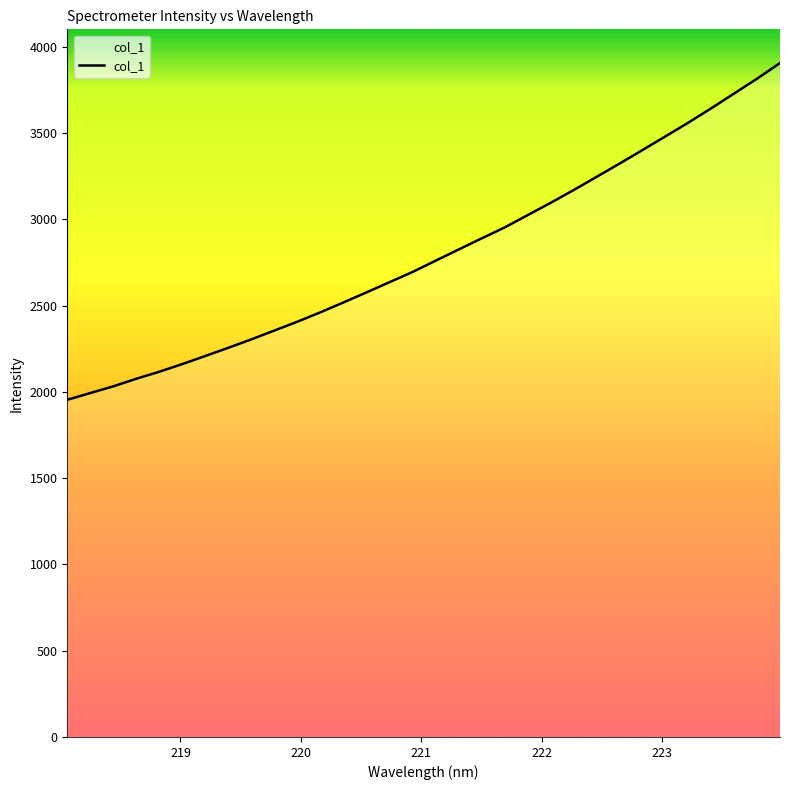

What is the minimum value shown in the chart?

1953.7